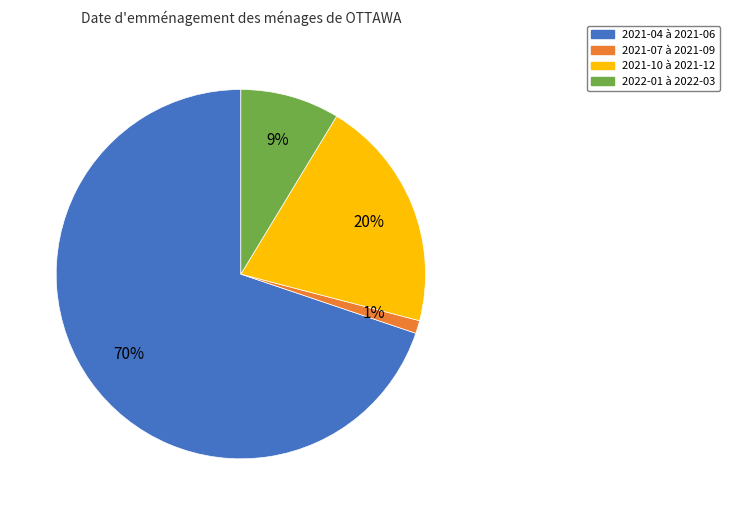

To the nearest percent, what is the average slice percentage?

25%